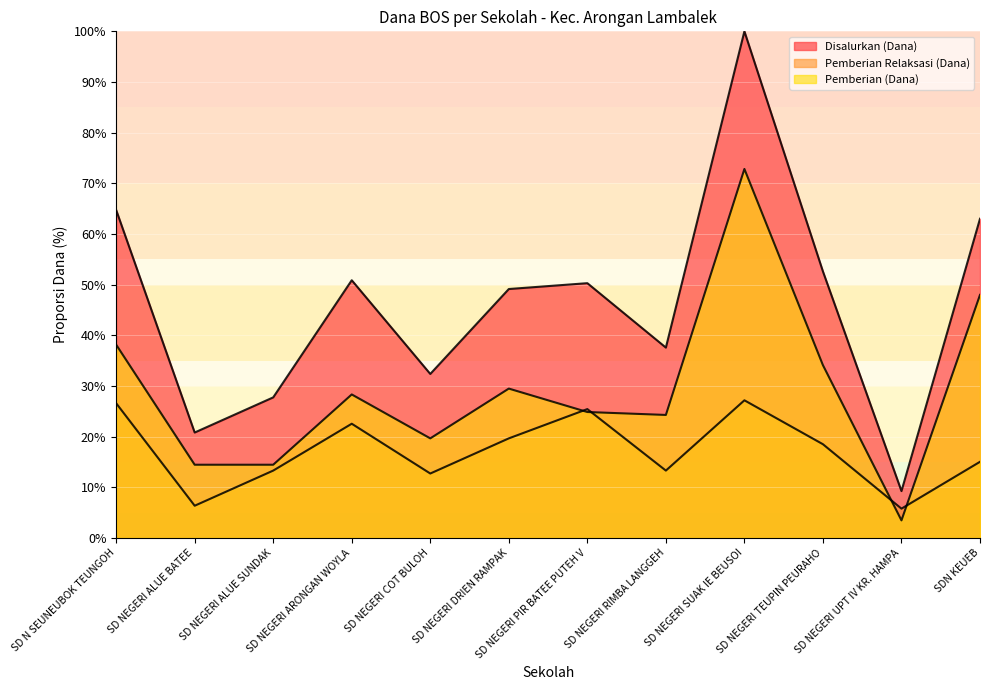

Where is the first local maximum for Pemberian (Dana)?

SD NEGERI ARONGAN WOYLA